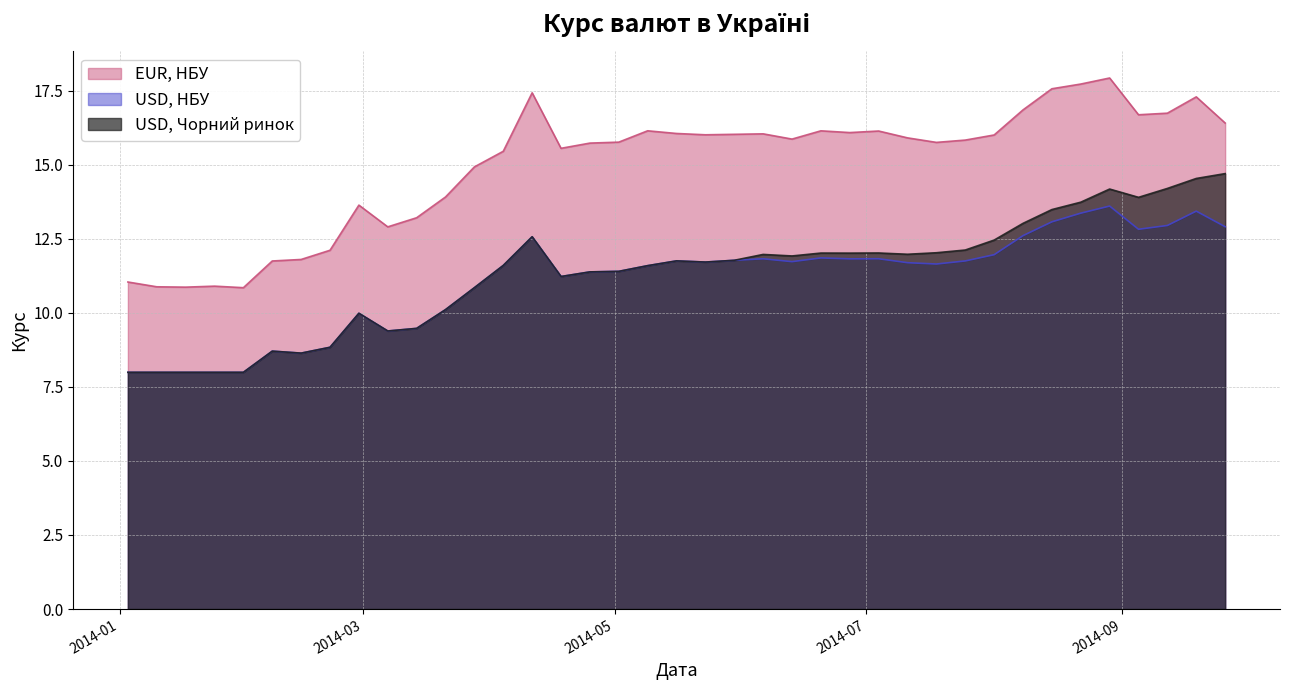

At how many categories does at least one series exceed 17?

5